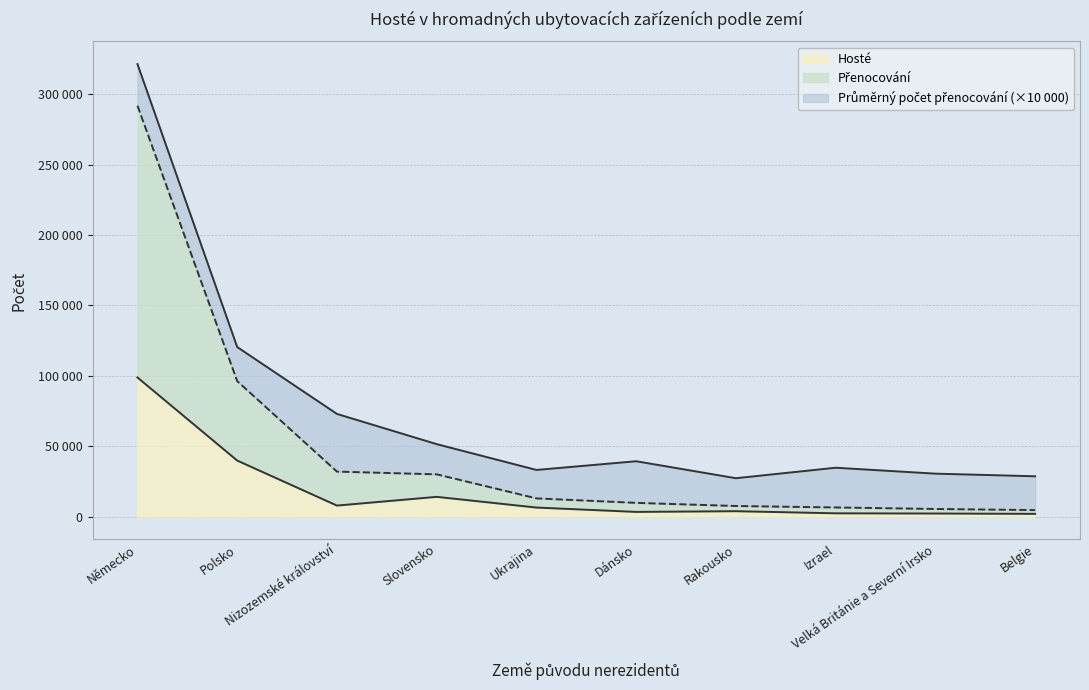

How many data points does each series have?

10